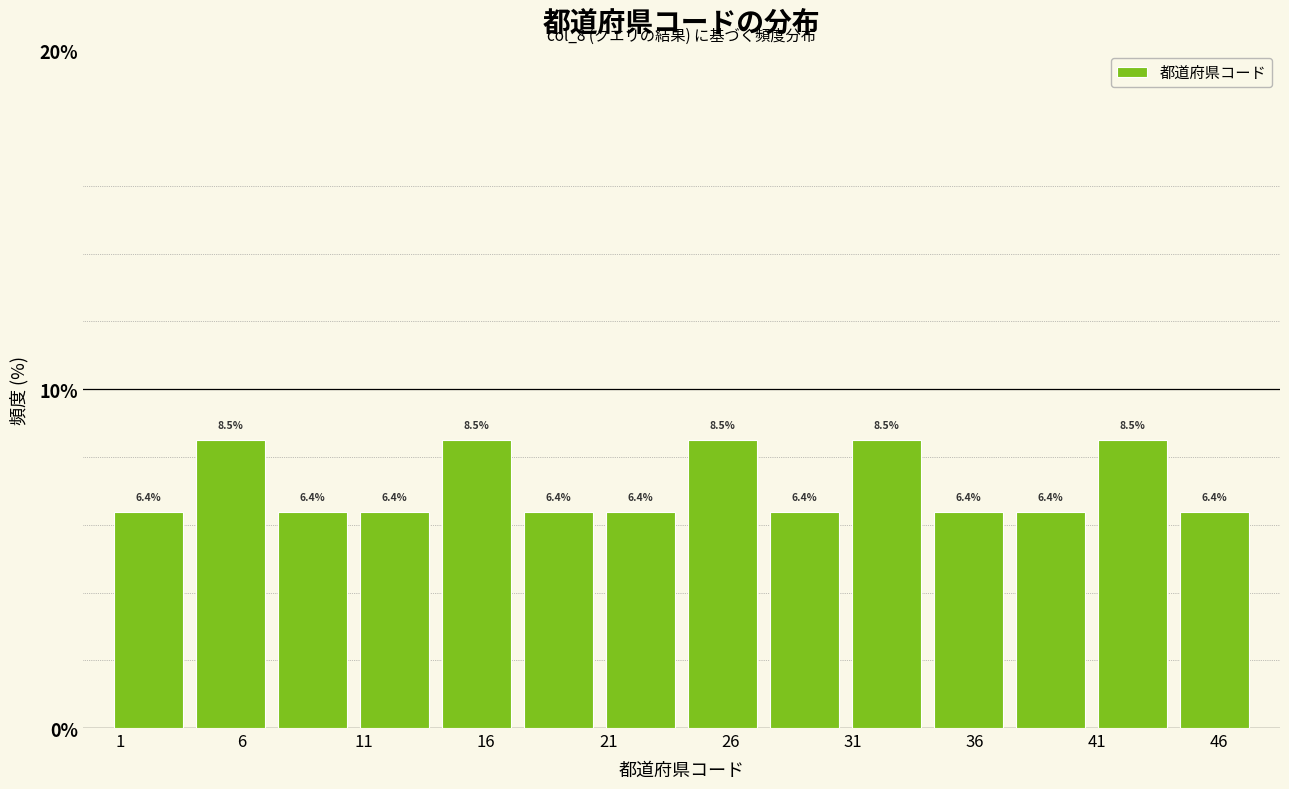

Reading left to right, list every bar in this chart as the range it spans on the x-axis followed by its height. The bar edges are not printed on the chart, so give them approximately, as read against the axis.

0.5 to 4.0: 6.4
4.0 to 7.0: 8.5
7.0 to 10.5: 6.4
10.5 to 14.0: 6.4
14.0 to 17.5: 8.5
17.5 to 20.5: 6.4
20.5 to 24.0: 6.4
24.0 to 27.5: 8.5
27.5 to 30.5: 6.4
30.5 to 34.0: 8.5
34.0 to 37.5: 6.4
37.5 to 41.0: 6.4
41.0 to 44.0: 8.5
44.0 to 47.5: 6.4